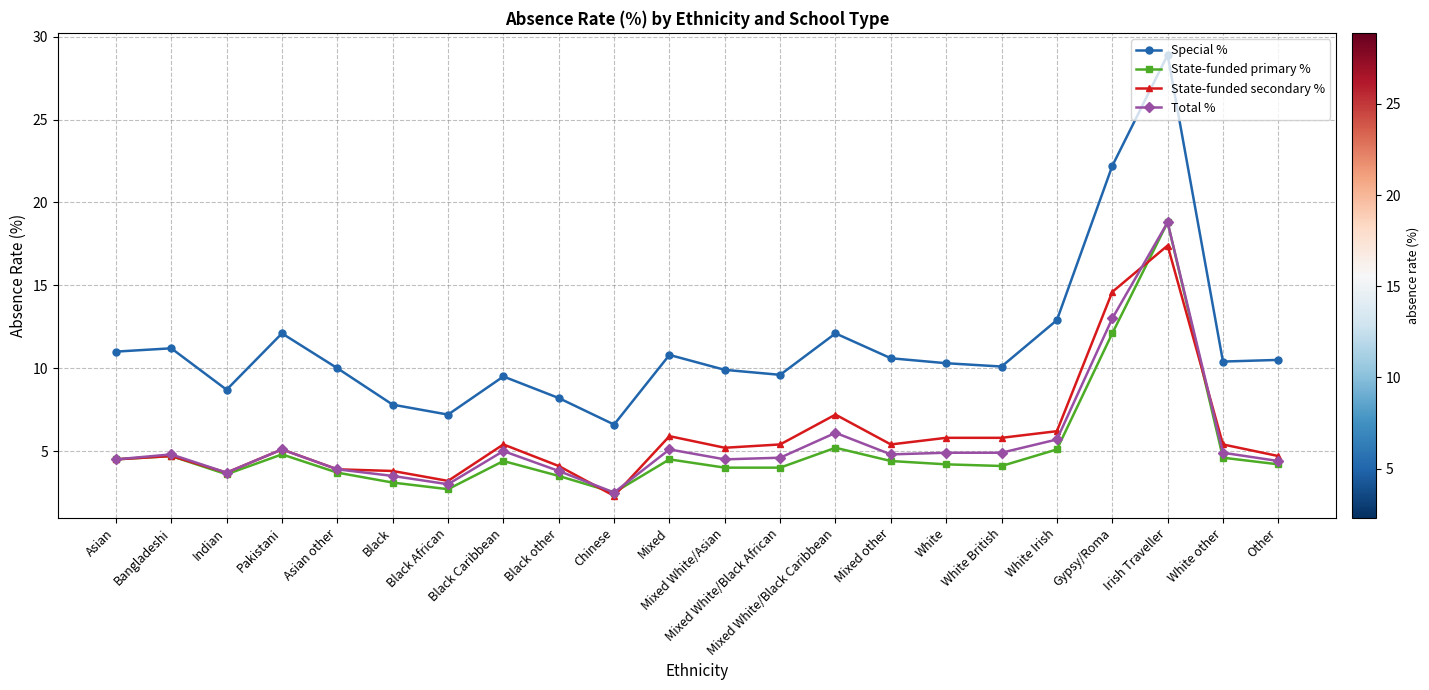

True or false: State-funded primary % and Special % intersect in this chart.

False